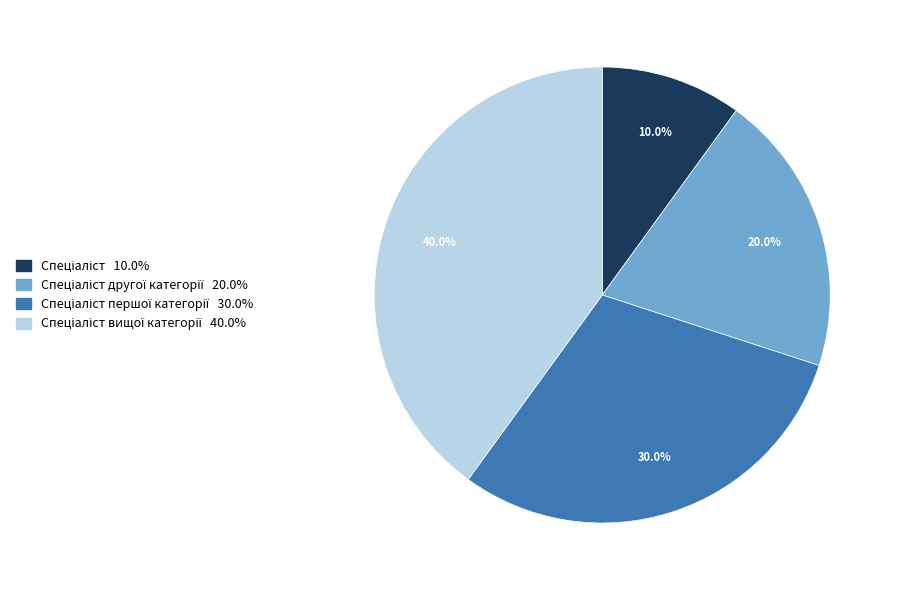

How many slices are in this pie chart?

4